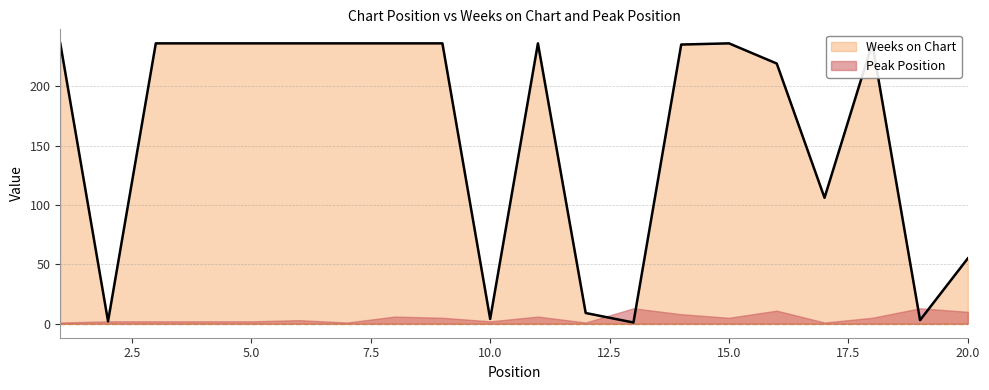

Reading left to right, extract all data points from this chart.

1=236	2=2	3=236	4=236	5=236	6=236	7=236	8=236	9=236	10=4	11=236	12=9	13=1	14=235	15=236	16=219	17=106	18=236	19=3	20=55